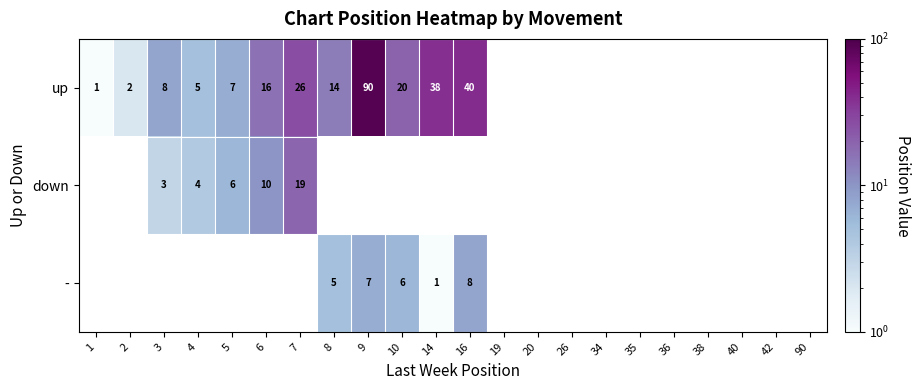

The value of down at 6 is 10. True or false?

True